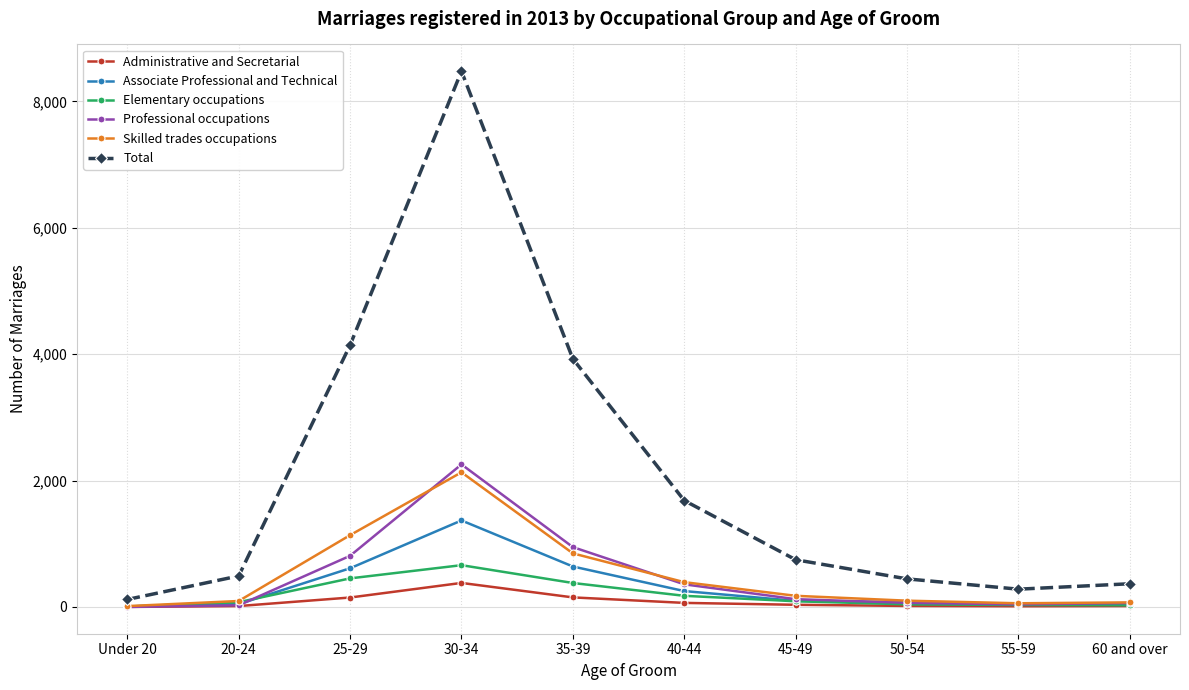

Which series changed the most between 25-29 and 55-59?

Total